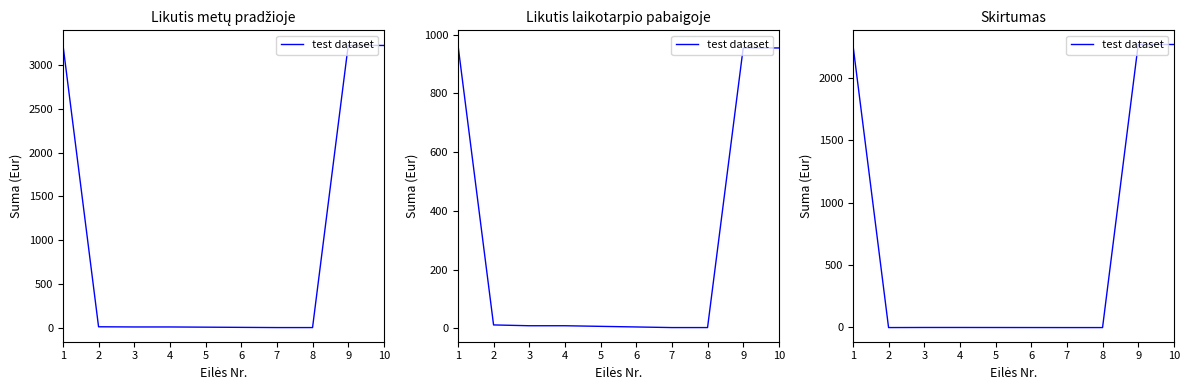

Reading left to right, list all the values displayed in this chart.

2267.3	-0.7	0.0	0.0	-0.7	-0.7	2268.0	2268.0